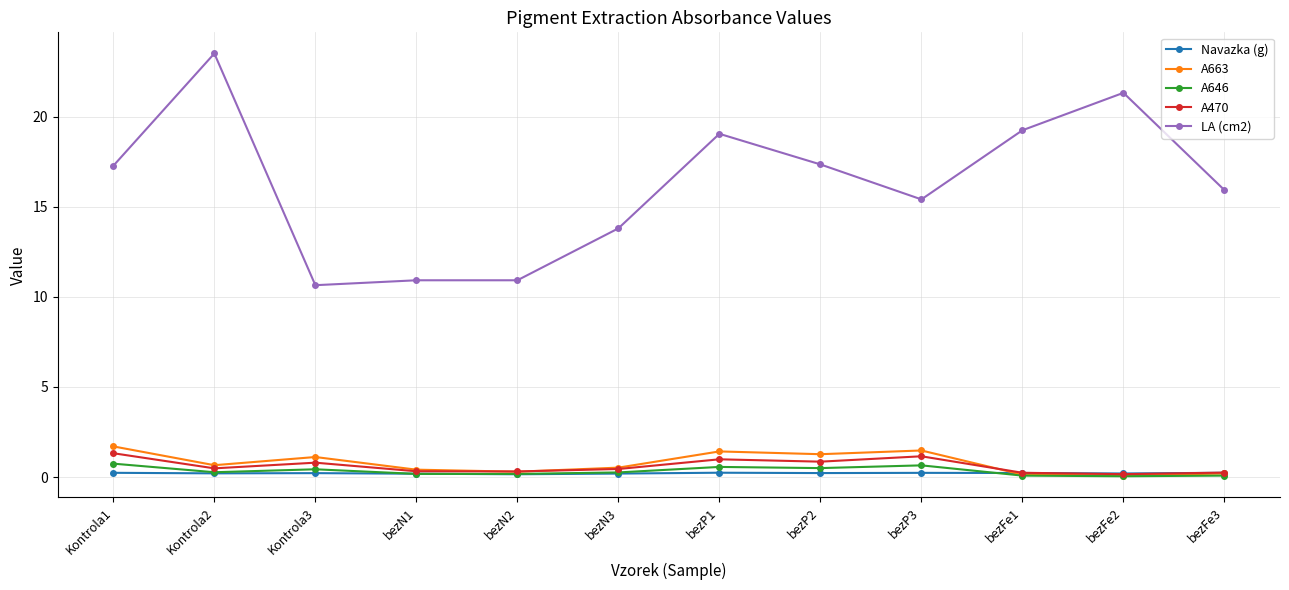

What is the highest value of the LA (cm2) series?

23.5